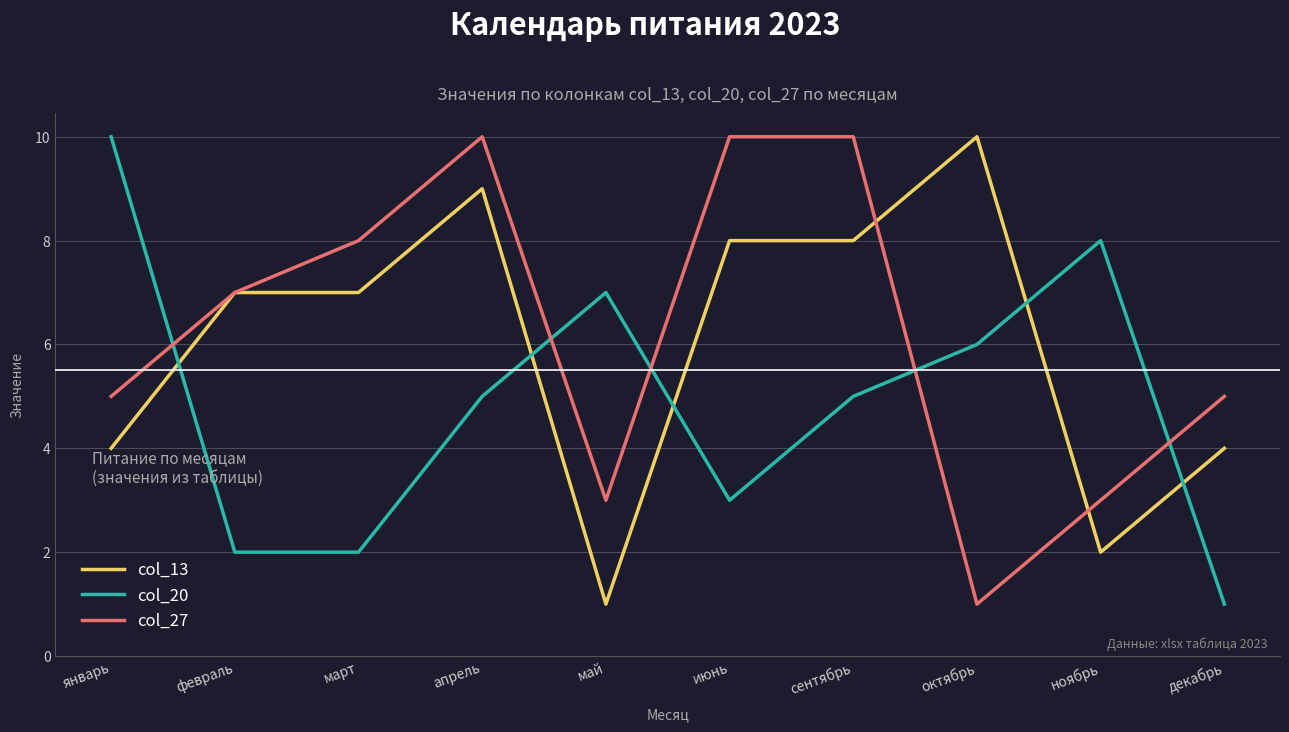

Rank the series at ноябрь from highest to lowest value.

col_20, col_27, col_13